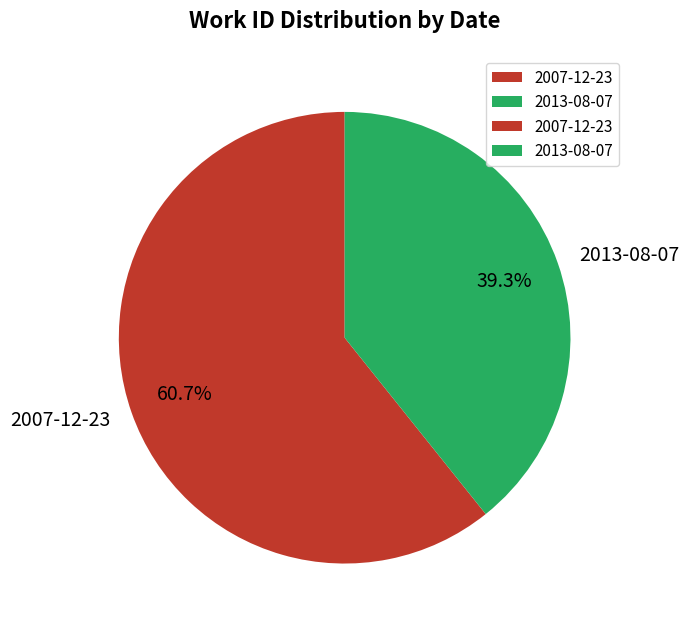

Which slice is the smallest?

2013-08-07